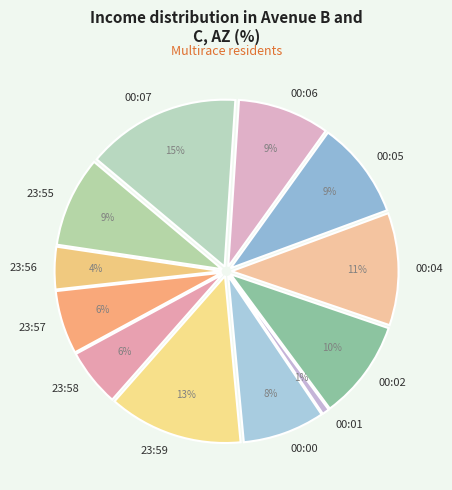

What is the ratio of the value at 00:04 to the value at 00:06?

1.2